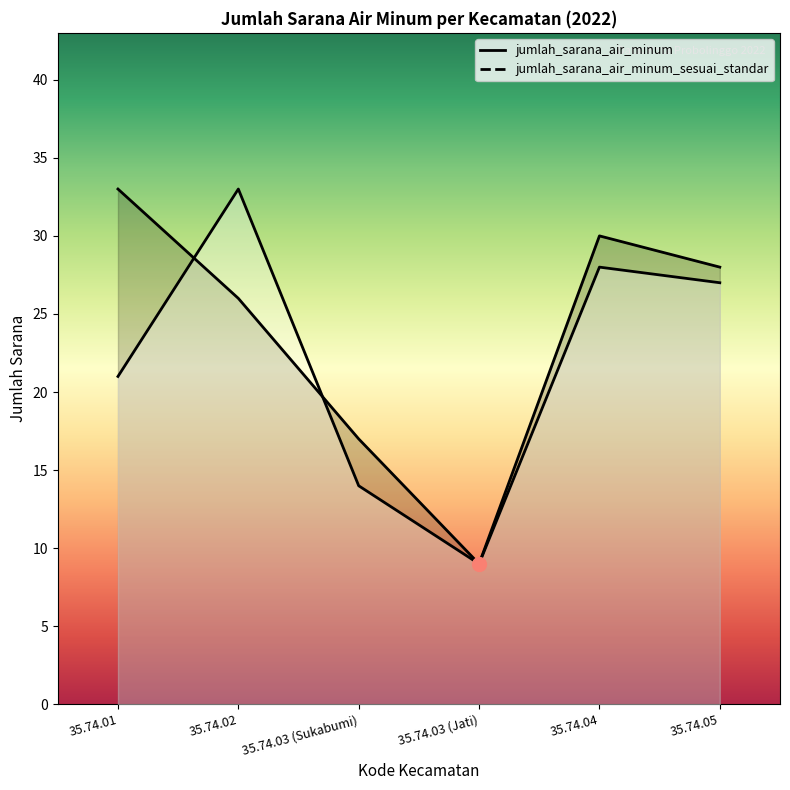

What is the difference between the second highest and second lowest values in the jumlah_sarana_air_minum series?

13